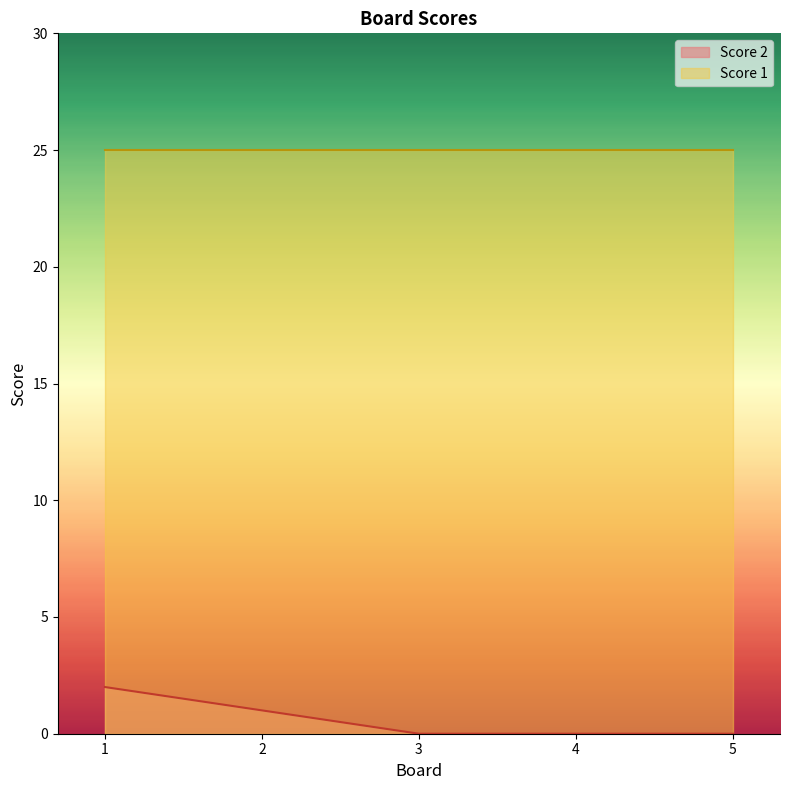

What is the change in value from 1 to 4?

-2